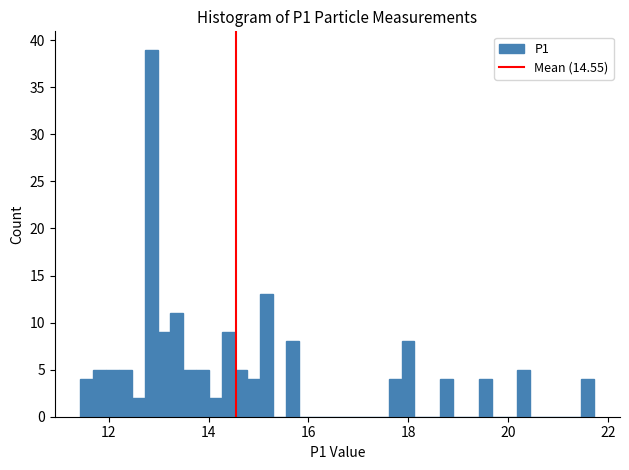

Around what value on the x-axis is the tallest bar? Give the approximate position of its centre, as read against the axis.

12.8